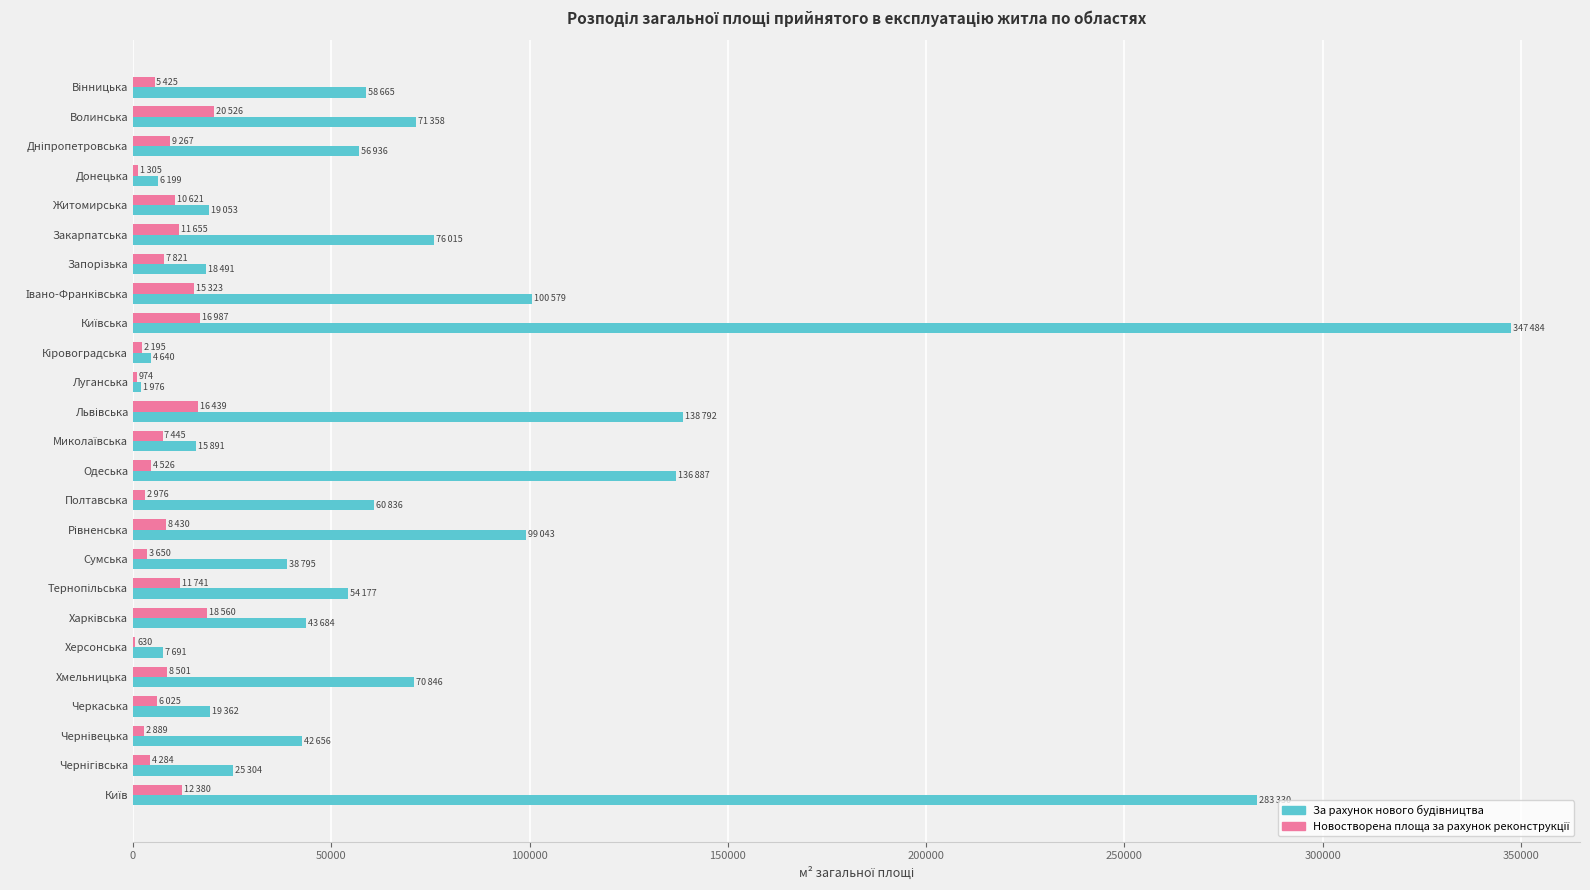

How many categories are shown in the chart?

25